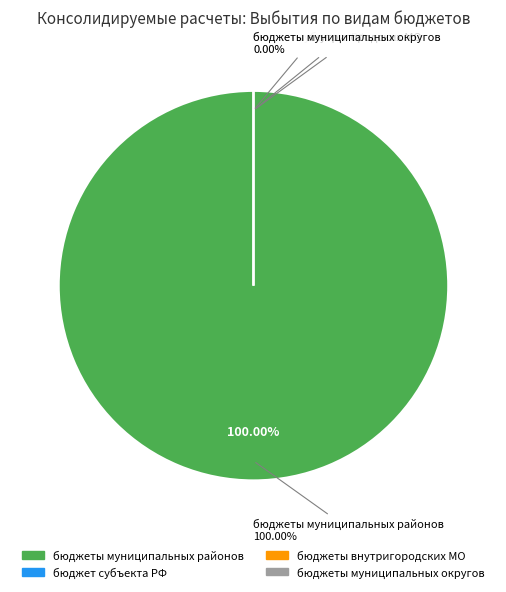

Which category accounts for the majority?

бюджеты муниципальных районов